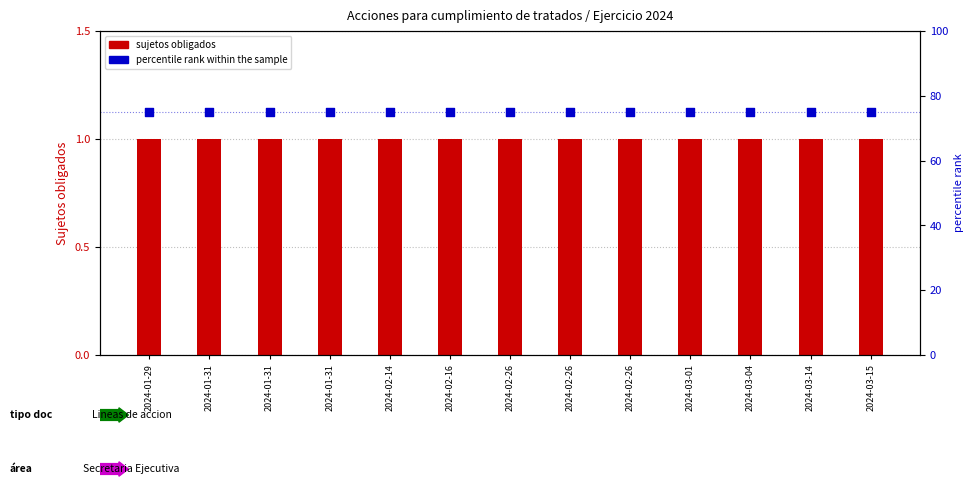

Which series contains the lowest Y value?

sujetos obligados